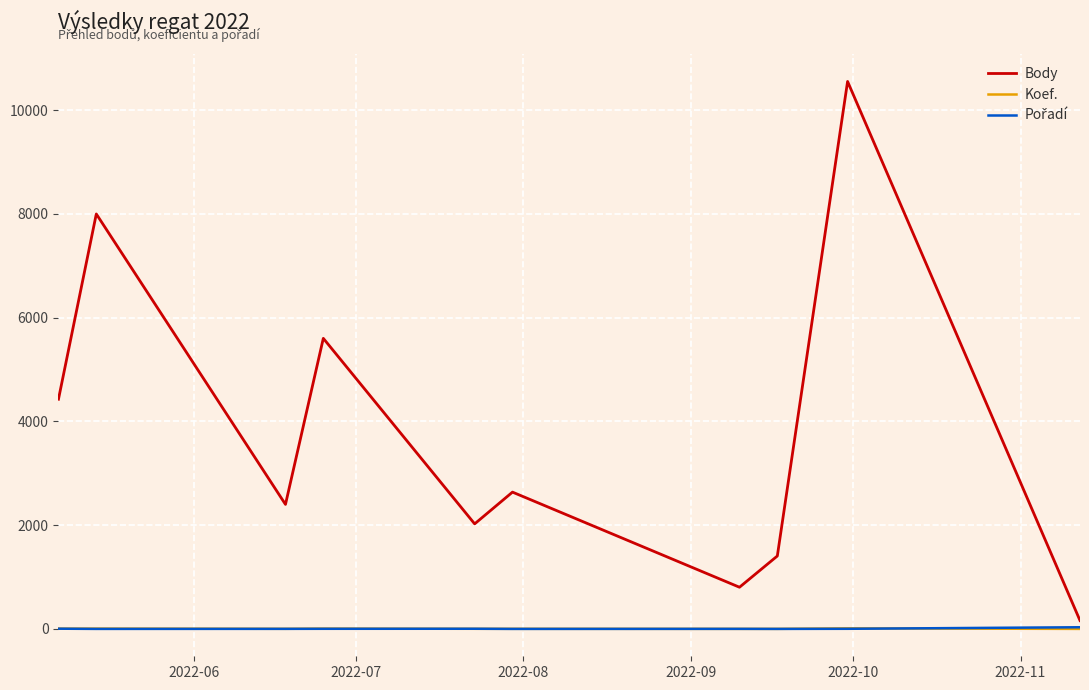

What is the maximum value shown in the chart?

10550